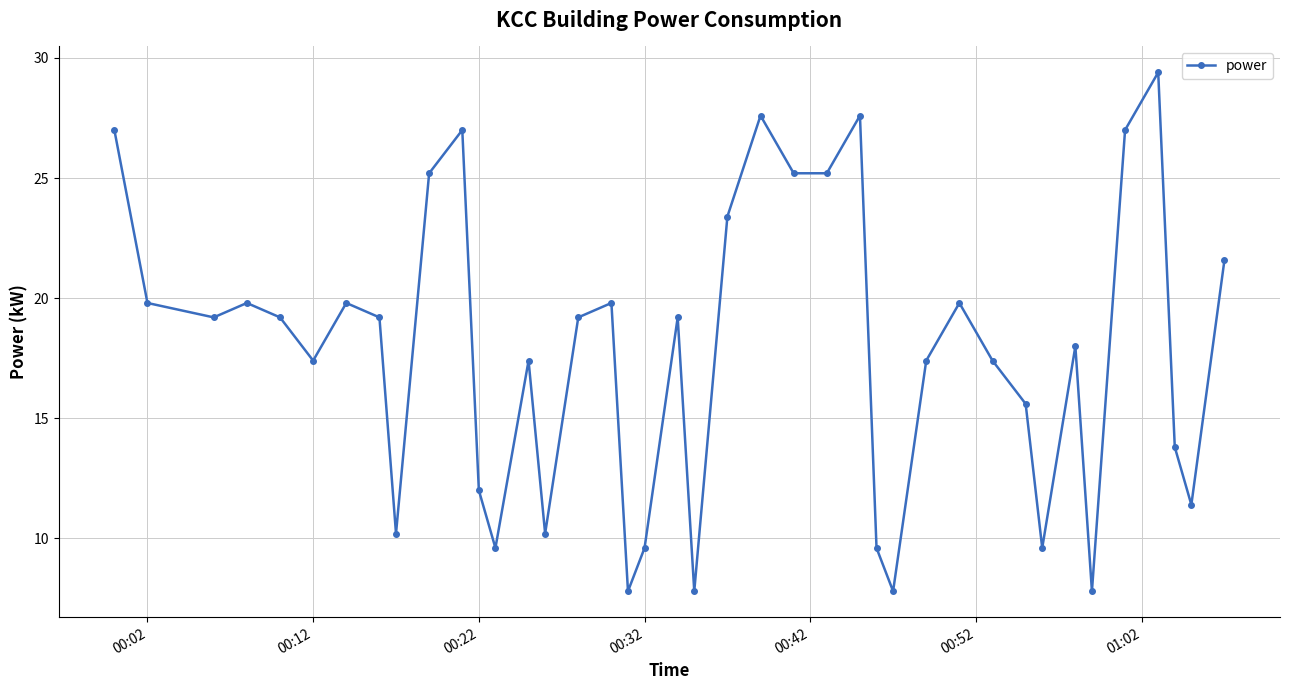

What is the value of the 8th point from the left?

19.2